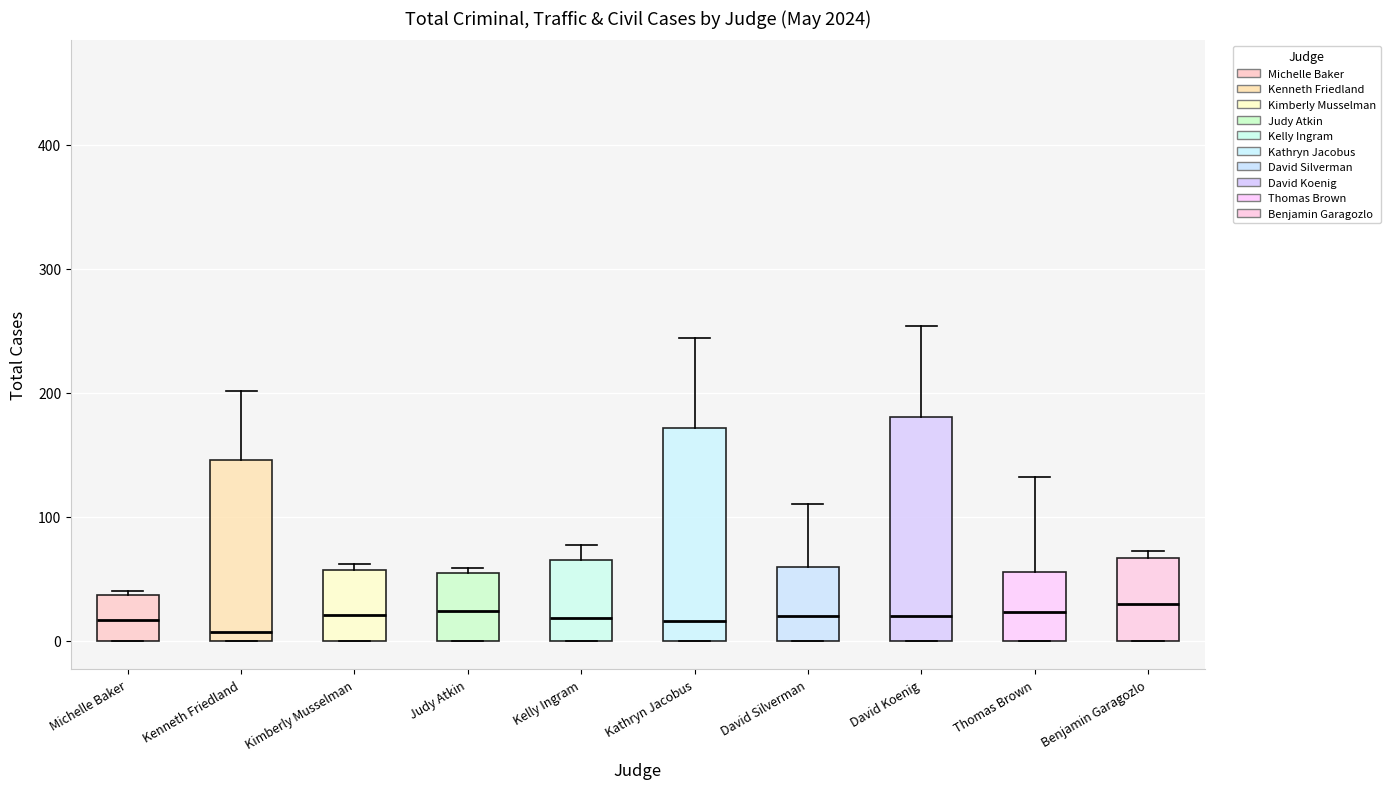

Reading left to right, read every box against the y-axis: the position of its median line, the range the box covers, and the ends of its whiskers. The values are not printed on the chart, so give them approximately, as read against the axis.

Michelle Baker: median 20, box 0 to 40, whiskers 0 to 40
Kenneth Friedland: median 10, box 0 to 150, whiskers 0 to 200
Kimberly Musselman: median 20, box 0 to 60, whiskers 0 to 60 (just above the box's upper edge)
Judy Atkin: median 20, box 0 to 50, whiskers 0 to 60
Kelly Ingram: median 20, box 0 to 70, whiskers 0 to 80
Kathryn Jacobus: median 20, box 0 to 170, whiskers 0 to 240
David Silverman: median 20, box 0 to 60, whiskers 0 to 110
David Koenig: median 20, box 0 to 180, whiskers 0 to 250
Thomas Brown: median 20, box 0 to 60, whiskers 0 to 130
Benjamin Garagozlo: median 30, box 0 to 70, whiskers 0 to 70 (just above the box's upper edge)